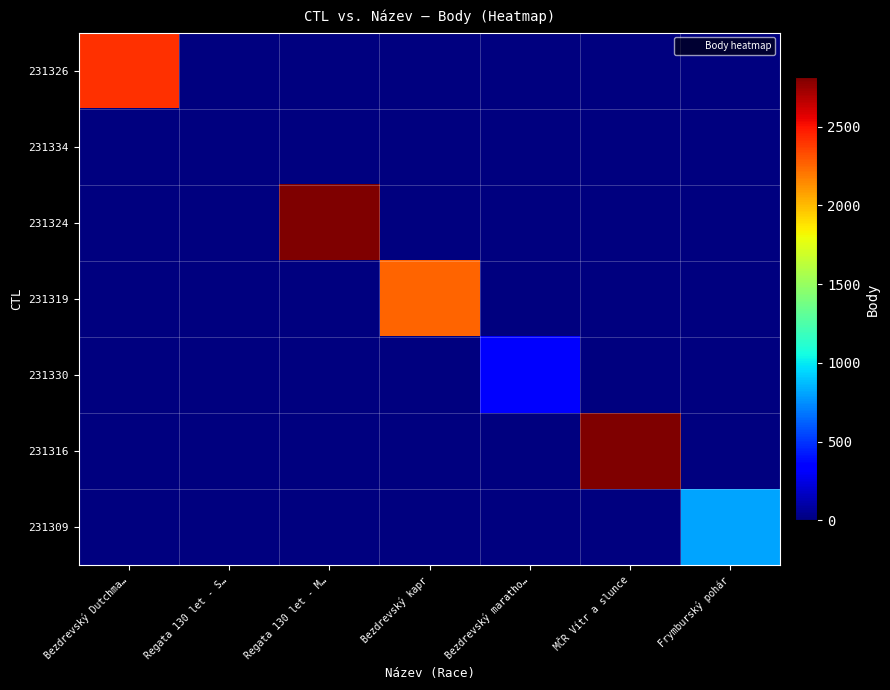

Which series has the largest total across all categories?

231324